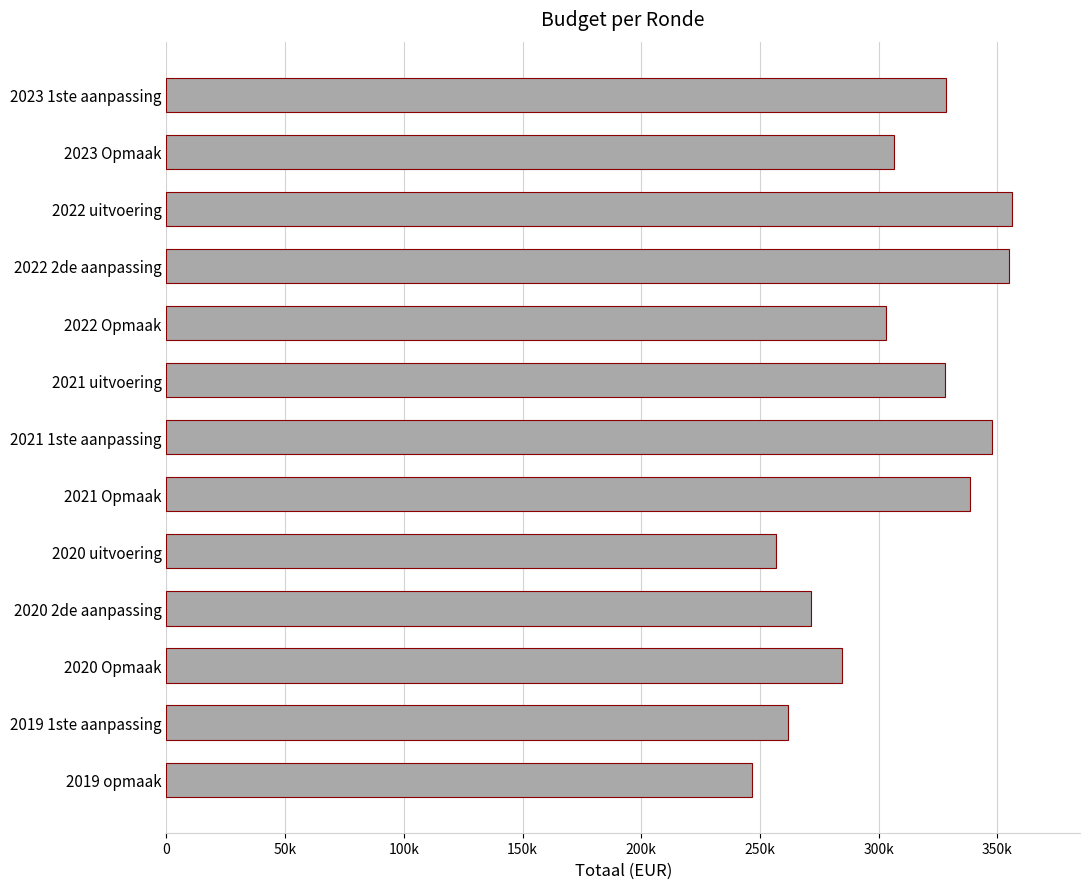

Are the bars horizontal?

Yes